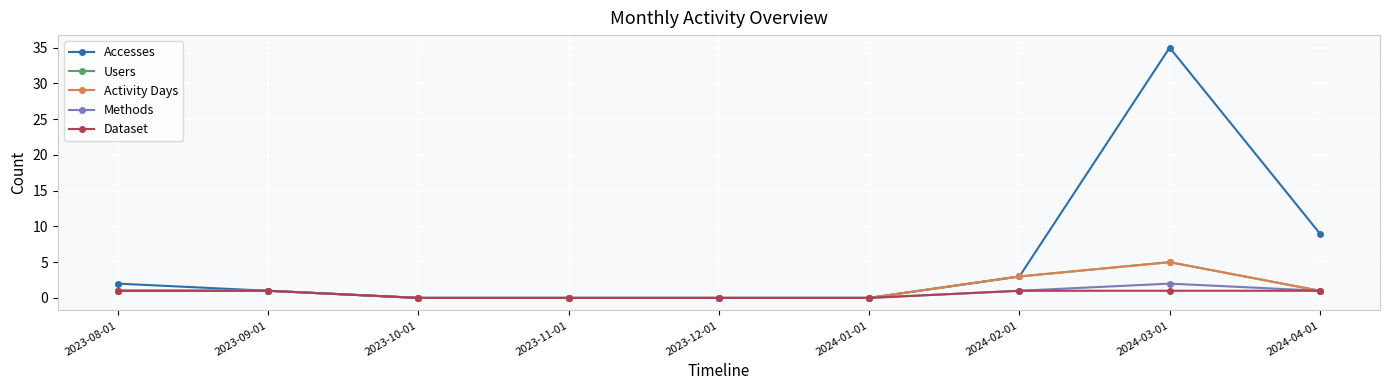

What value does the Methods series have at 2024-04-01?

1